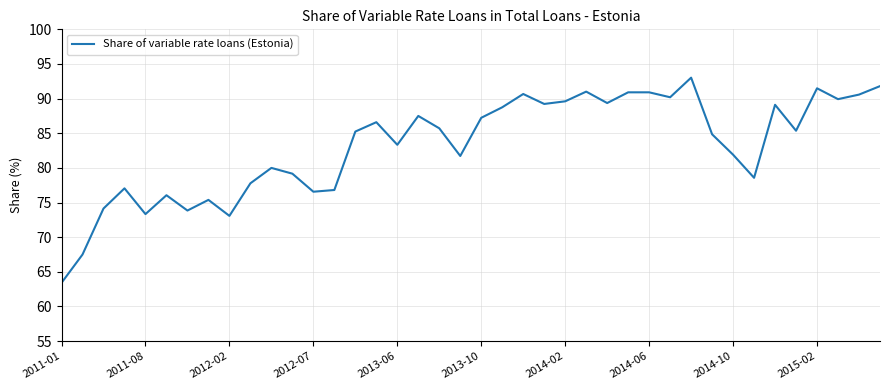

What is the minimum value shown in the chart?

63.4